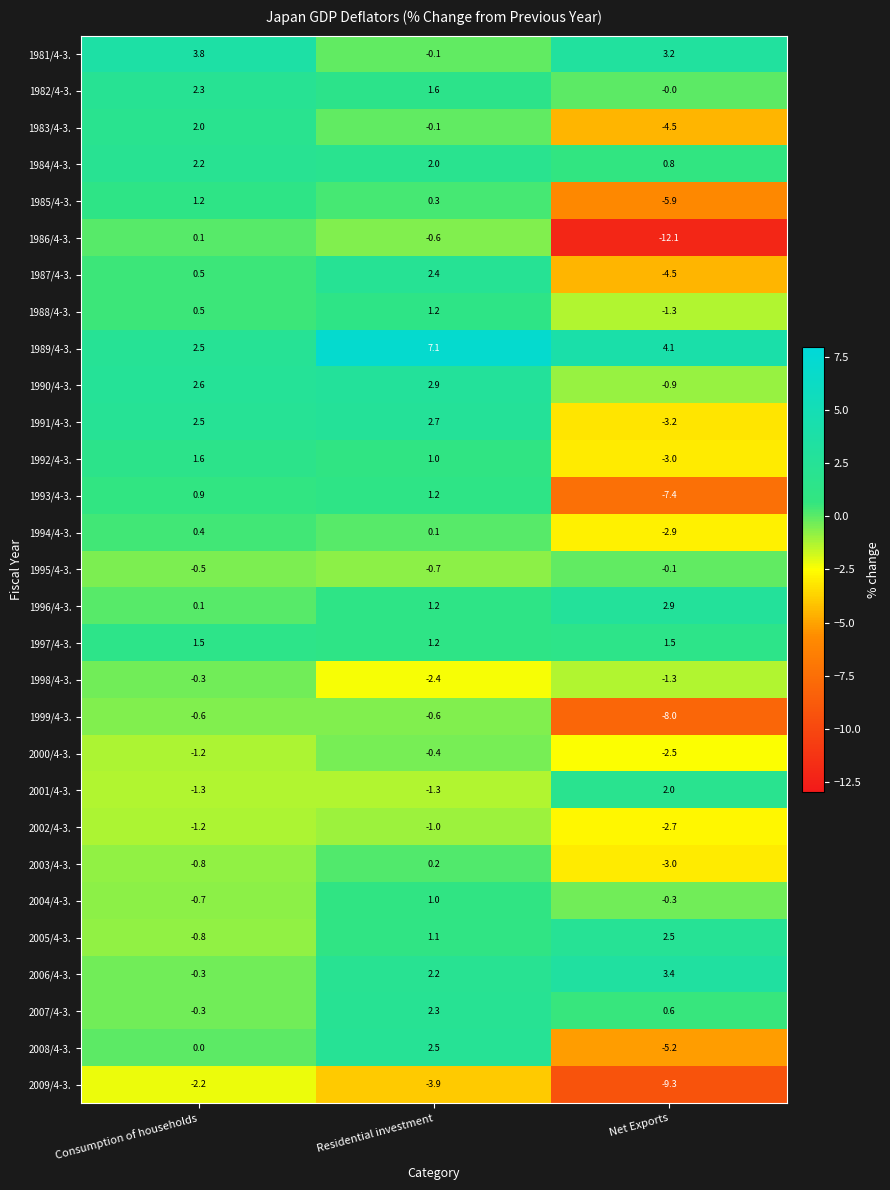

What is the difference between the highest and lowest values at Residential investment?

11.0